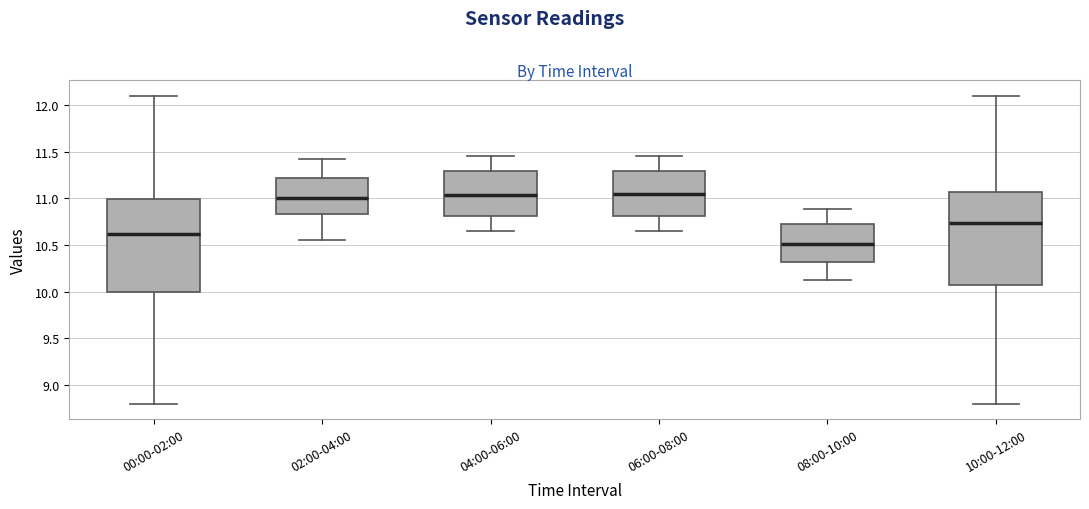

Where is the lower edge of the box for 10:00-12:00 on the y-axis? The values are not printed on the chart, so give them approximately, as read against the axis.

10.05